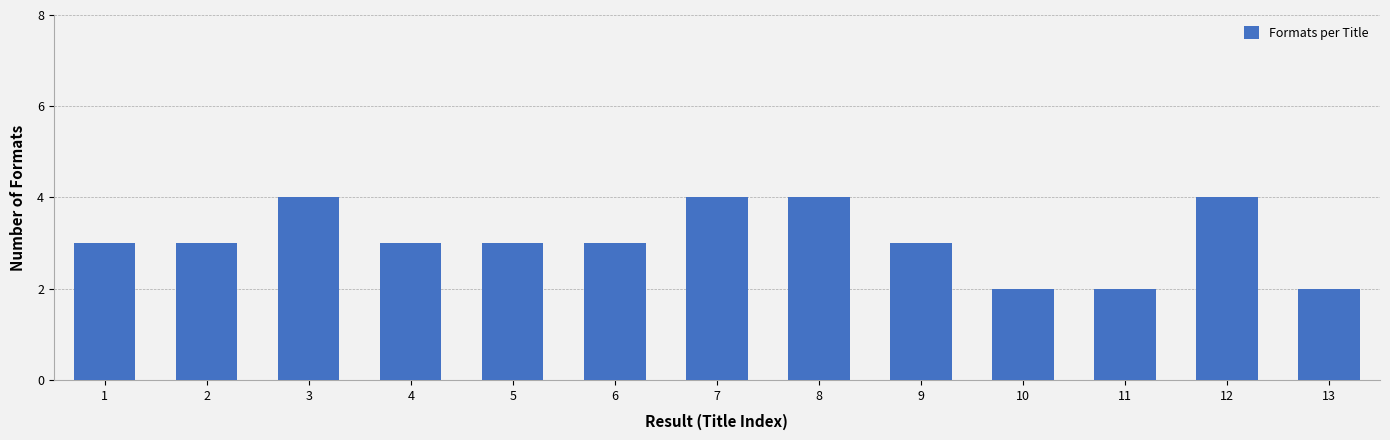

Reading left to right, list all the values displayed in this chart.

1=3	2=3	3=4	4=3	5=3	6=3	7=4	8=4	9=3	10=2	11=2	12=4	13=2